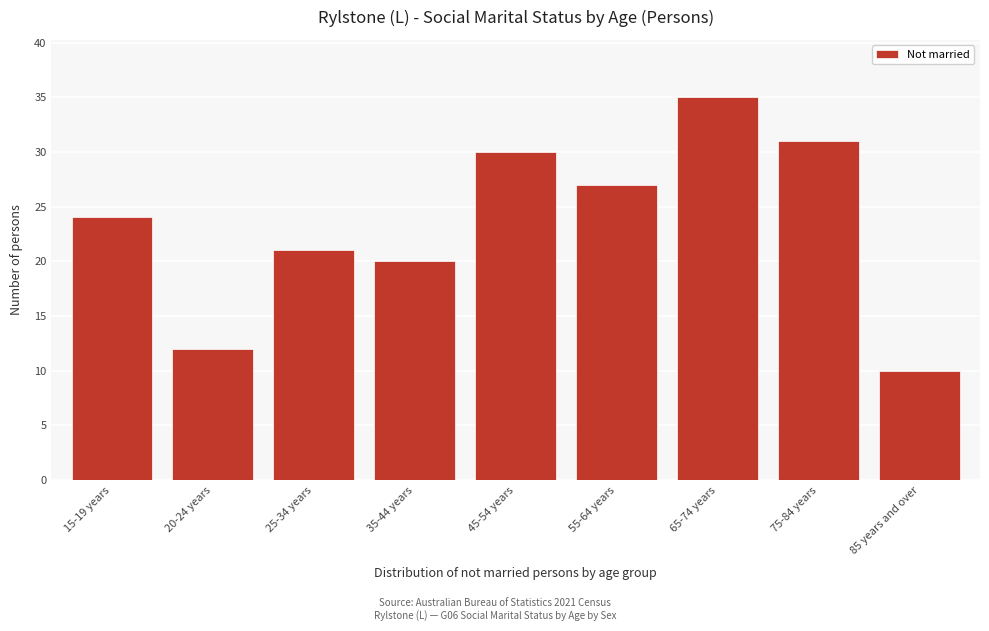

Reading left to right, extract all data points from this chart.

24	12	21	20	30	27	35	31	10